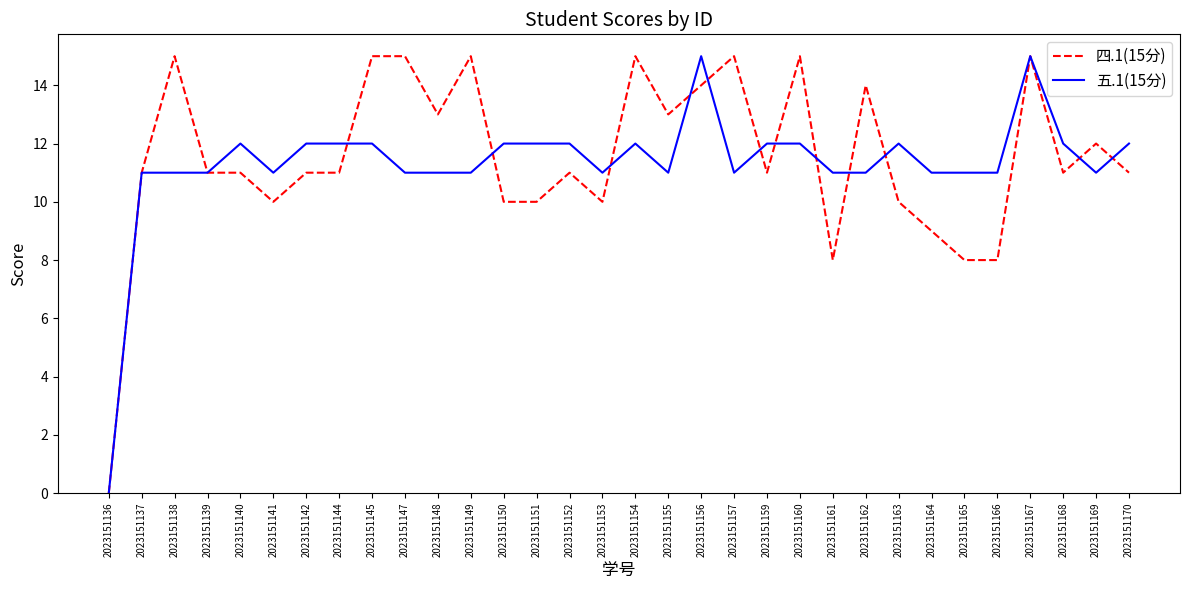

True or false: 五.1(15分) and 四.1(15分) cross at least once.

True